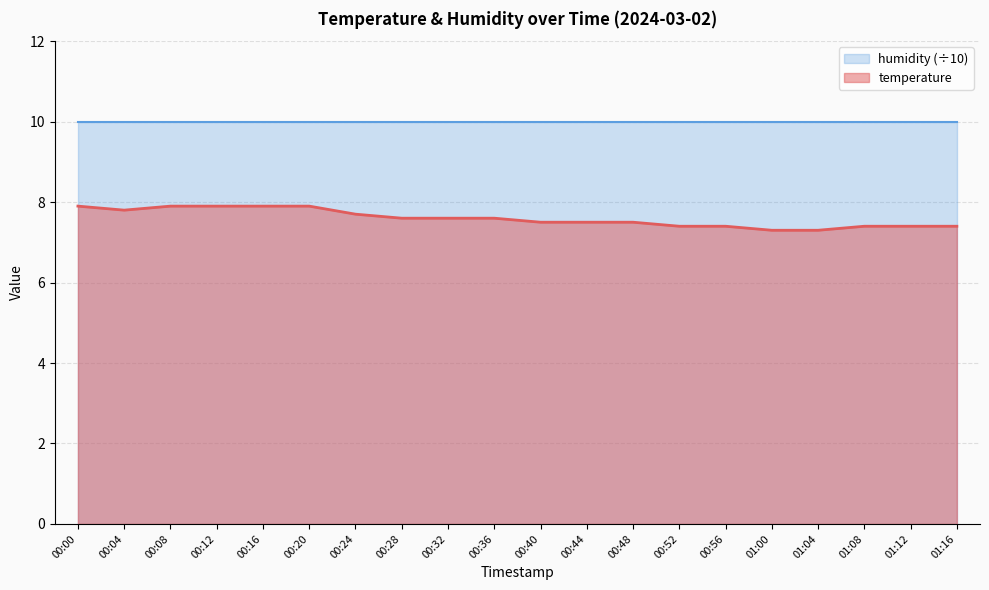

Rank the categories by value from highest to lowest.

00:00, 00:08, 00:12, 00:16, 00:20, 00:04, 00:24, 00:28, 00:32, 00:36, 00:40, 00:44, 00:48, 00:52, 00:56, 01:08, 01:12, 01:16, 01:00, 01:04